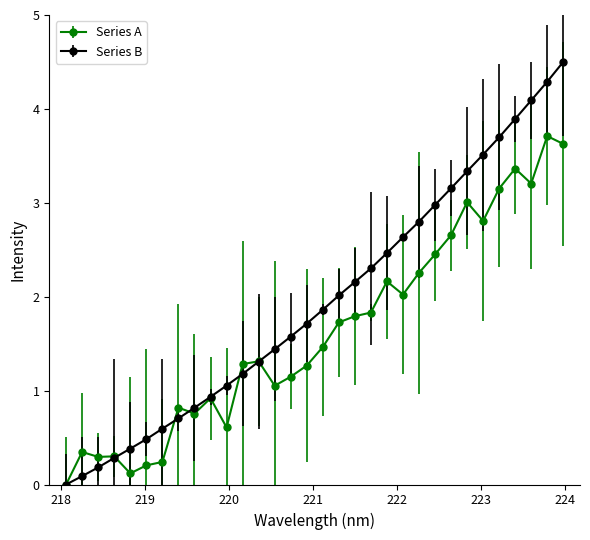

What is the maximum value for Series B?

4.5